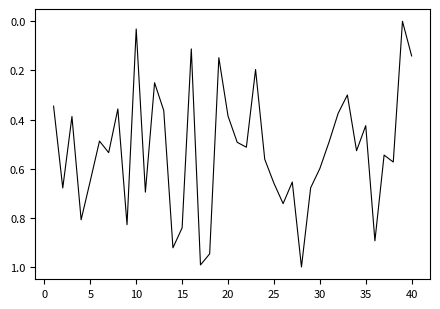

What is the difference between the maximum and minimum values?

1.0